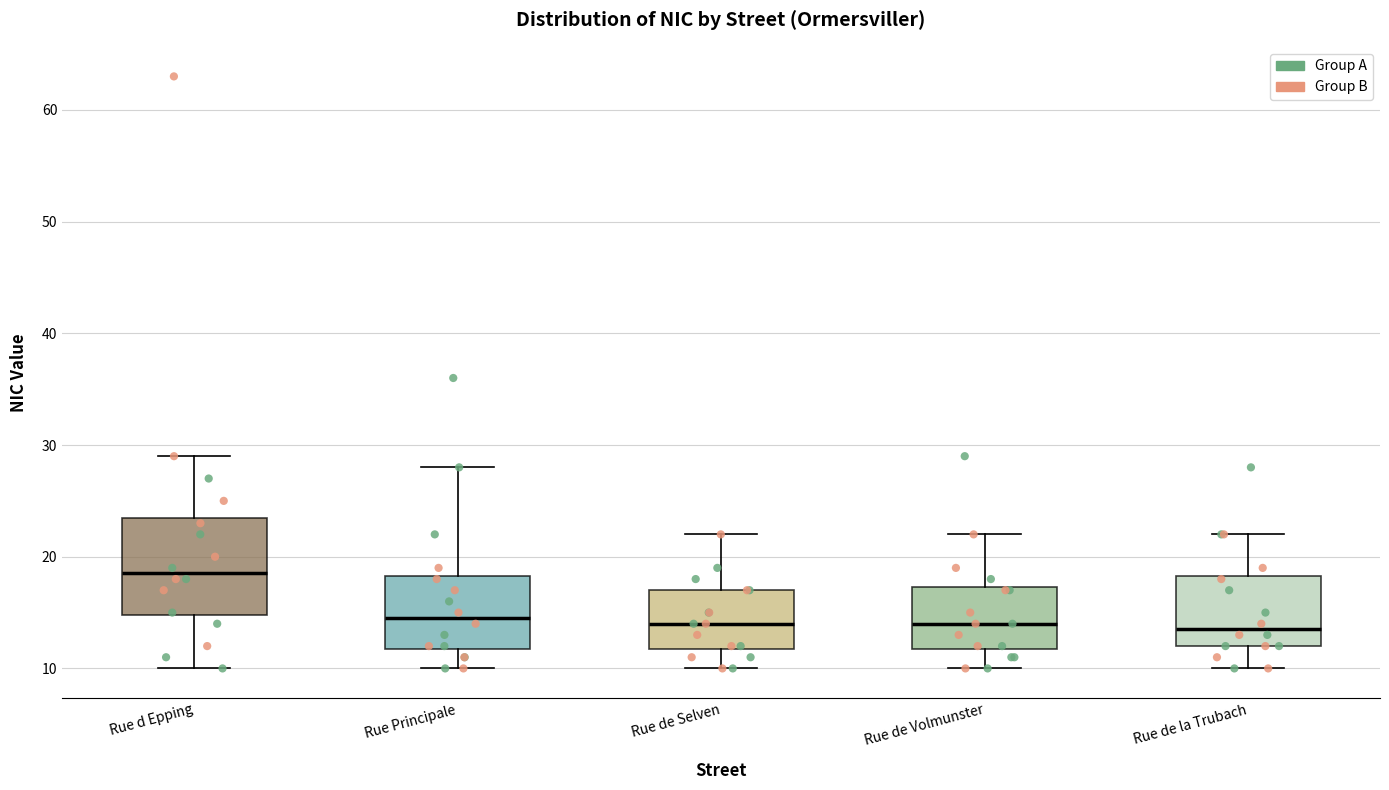

Reading left to right, read every box against the y-axis: the position of its median line, the range the box covers, and the ends of its whiskers. The values are not printed on the chart, so give them approximately, as read against the axis.

Rue d Epping: median 19, box 15 to 24, whiskers 10 to 29
Rue Principale: median 15, box 12 to 18, whiskers 10 to 28
Rue de Selven: median 14, box 12 to 17, whiskers 10 to 22
Rue de Volmunster: median 14, box 12 to 17, whiskers 10 to 22
Rue de la Trubach: median 14, box 12 to 18, whiskers 10 to 22